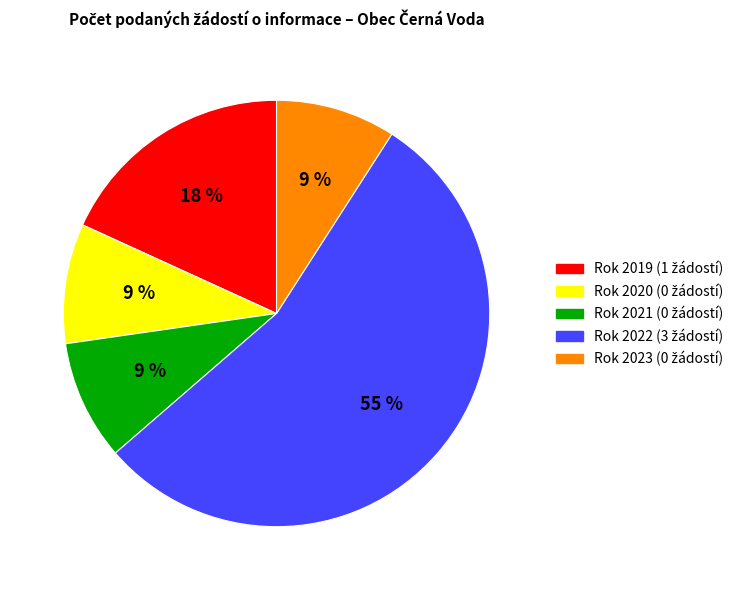

To the nearest percent, what is the average slice percentage?

20%